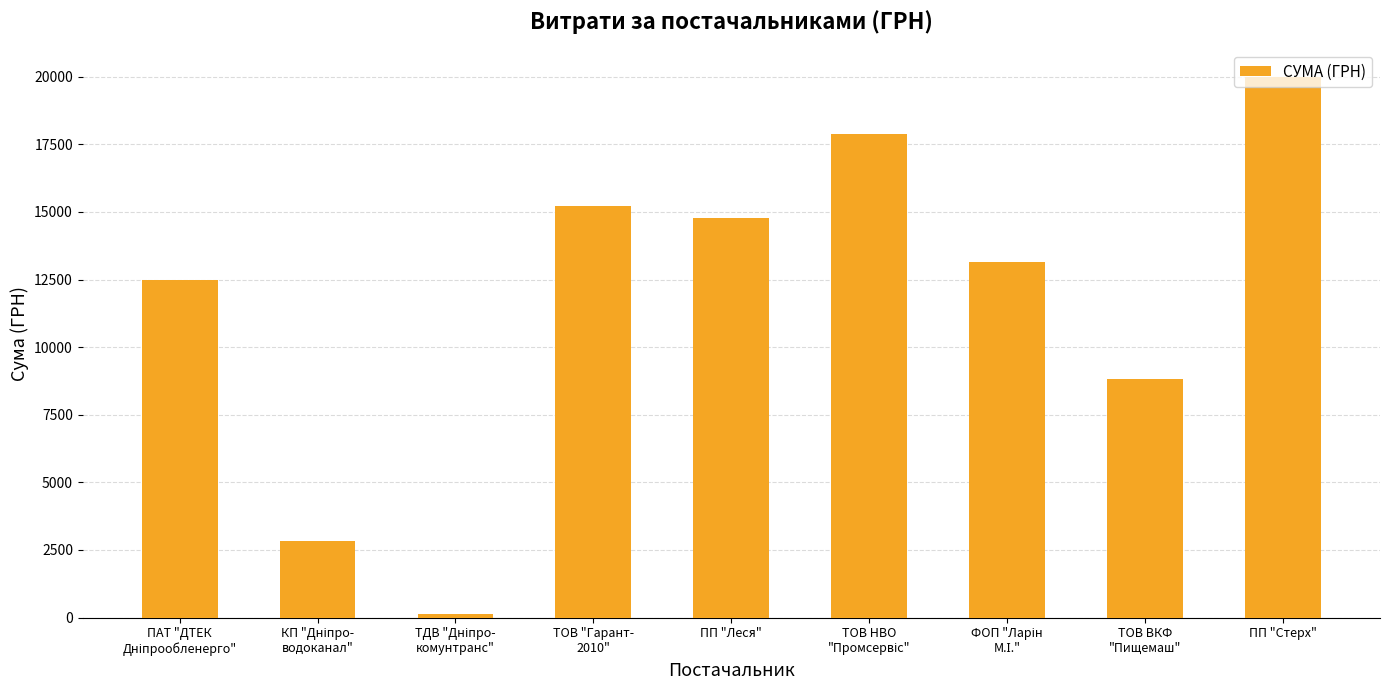

What is the average value?

11702.8